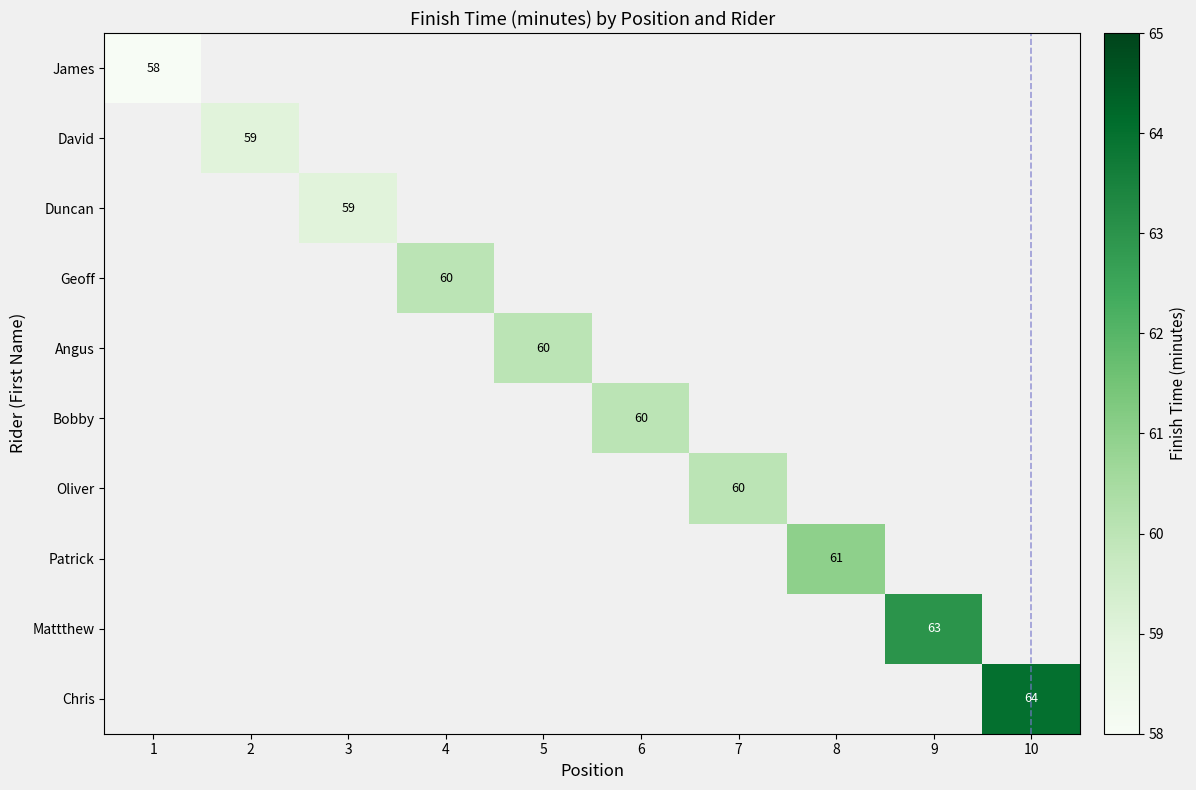

The value of Geoff at 4 is 60. True or false?

True